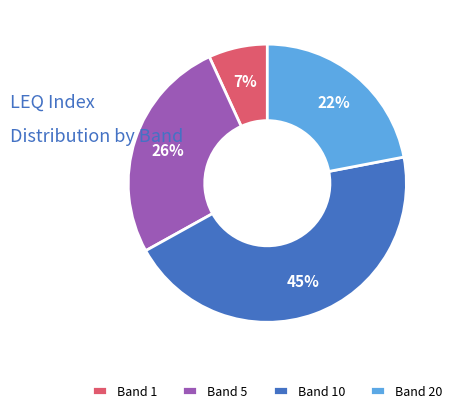

True or false: Band 10 accounts for 58% of the total.

False